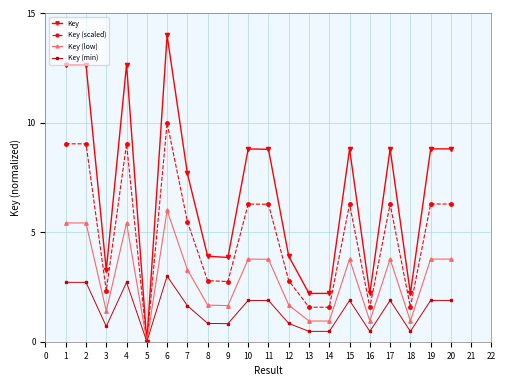

What value does the Key (low) series have at 15?

3.8